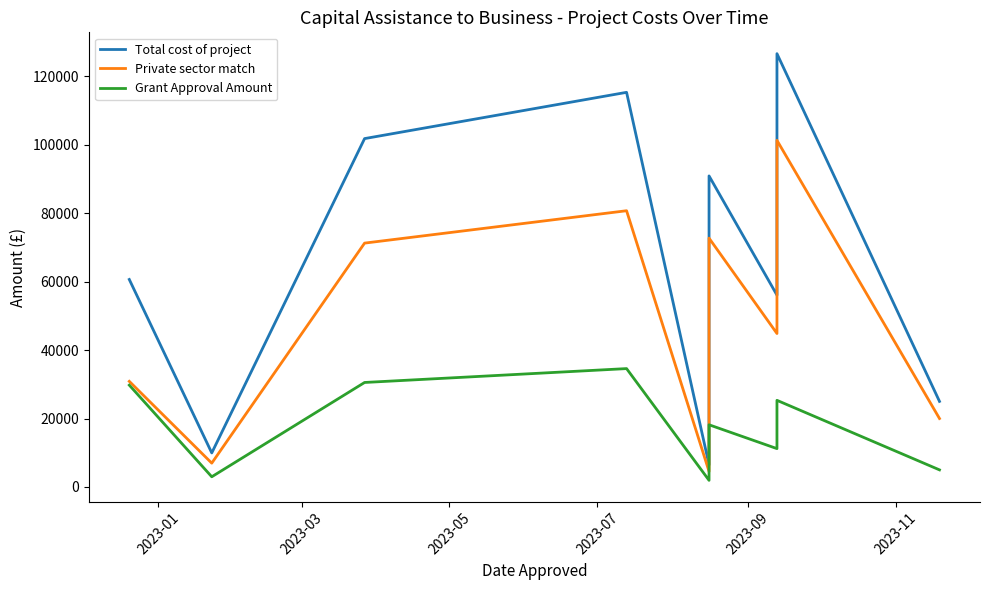

The Grant Approval Amount series shows 13980.3 at 2023-05. True or false?

False